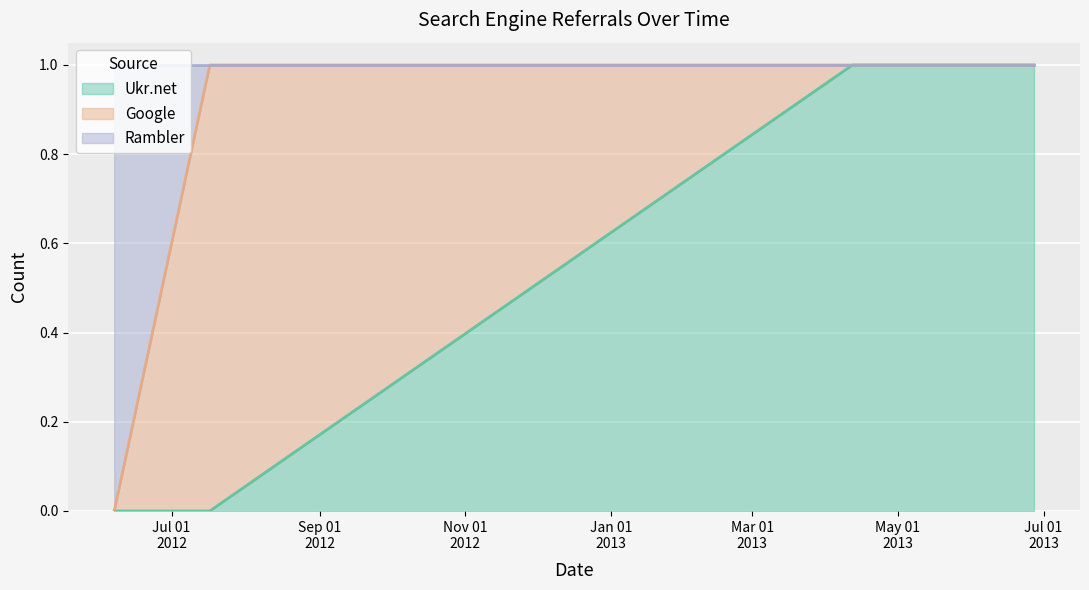

What is the label of the 3rd point from the left?

2013-04-12